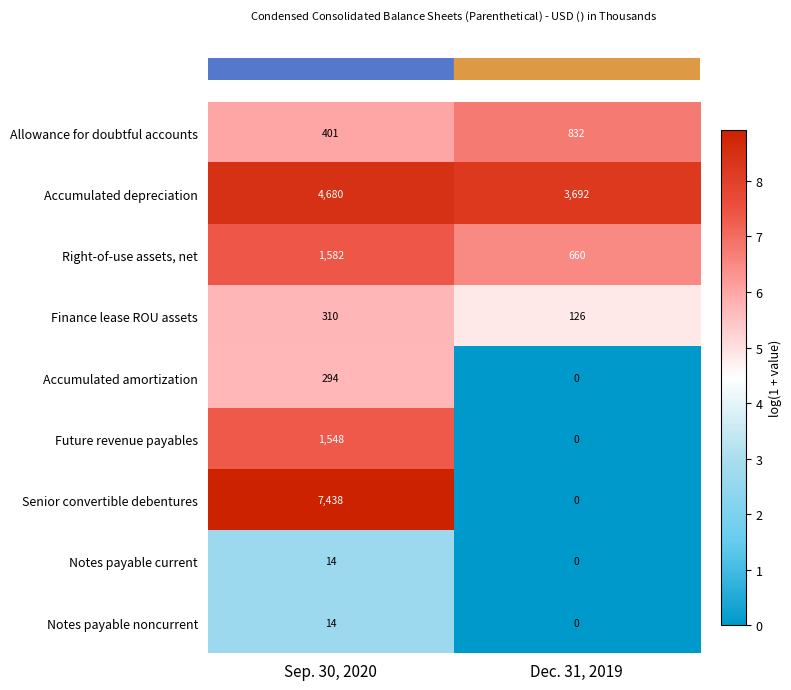

Reading right to left, list all the values displayed in this chart.

Allowance for doubtful accounts: Dec. 31, 2019=832	Sep. 30, 2020=401
Accumulated depreciation: Dec. 31, 2019=3692	Sep. 30, 2020=4680
Right-of-use assets, net: Dec. 31, 2019=660	Sep. 30, 2020=1582
Finance lease ROU assets: Dec. 31, 2019=126	Sep. 30, 2020=310
Accumulated amortization: Dec. 31, 2019=0	Sep. 30, 2020=294
Future revenue payables: Dec. 31, 2019=0	Sep. 30, 2020=1548
Senior convertible debentures: Dec. 31, 2019=0	Sep. 30, 2020=7438
Notes payable current: Dec. 31, 2019=0	Sep. 30, 2020=14
Notes payable noncurrent: Dec. 31, 2019=0	Sep. 30, 2020=14